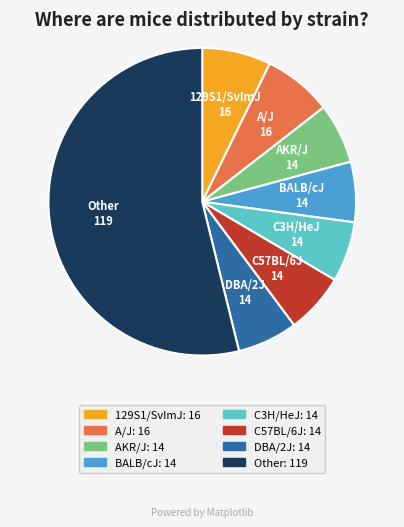

Does any single category account for the majority?

Yes